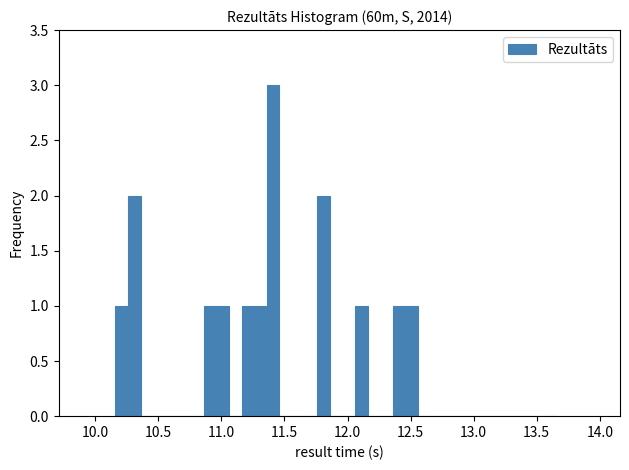

Read against the x-axis, roughly where is the centre of the tallest bar?

11.40